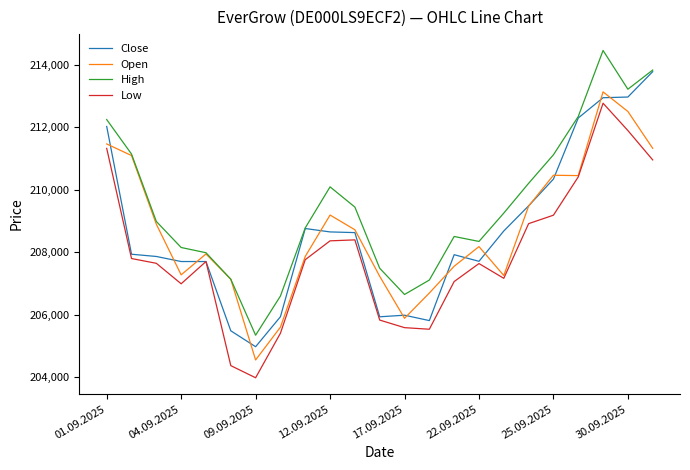

True or false: Low and High cross at least once.

False